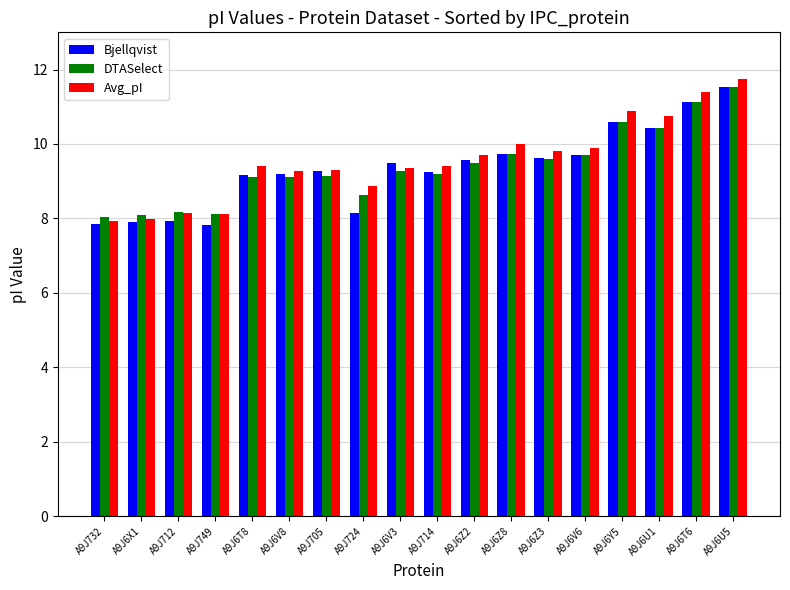

What are all the series names shown in the legend?

Bjellqvist, DTASelect, Avg_pI